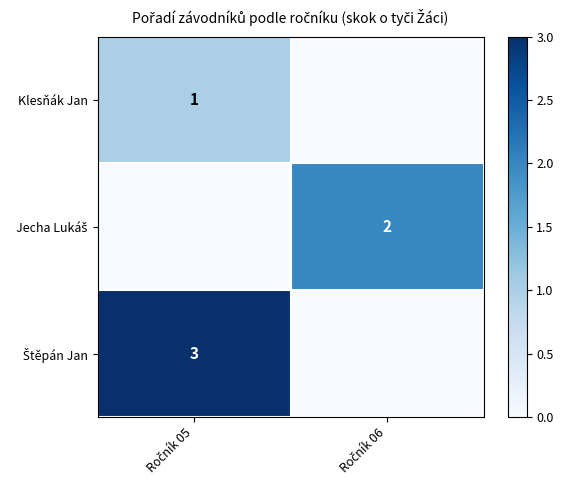

The value of row_2 at Ročník 06 is 0. True or false?

True